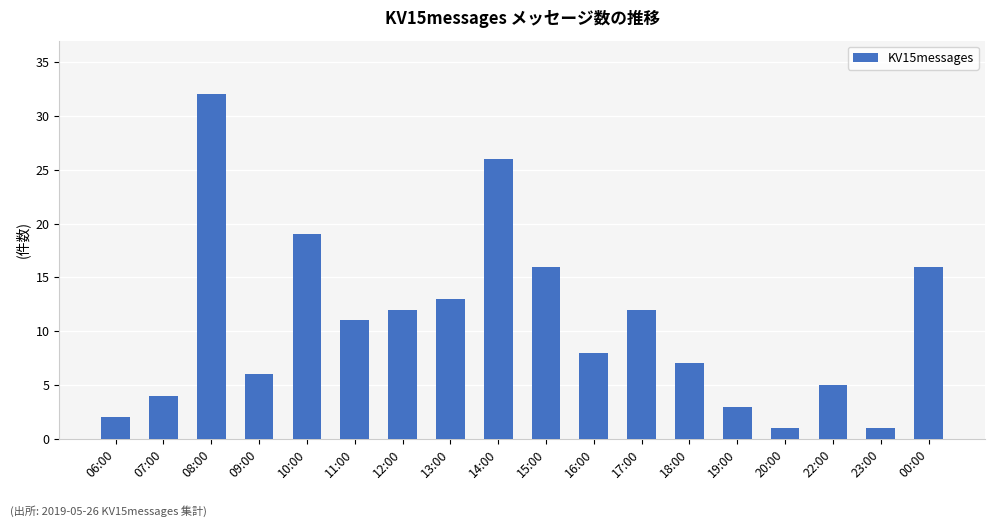

True or false: the data shows 2 at 06:00.

True